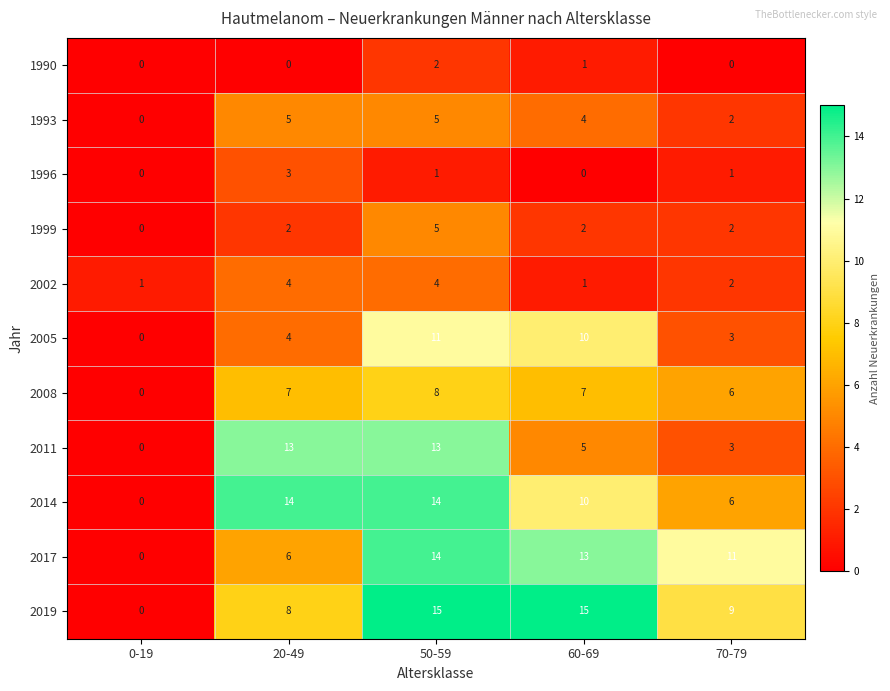

Rank the categories by 2017 value from highest to lowest.

50-59, 60-69, 70-79, 20-49, 0-19